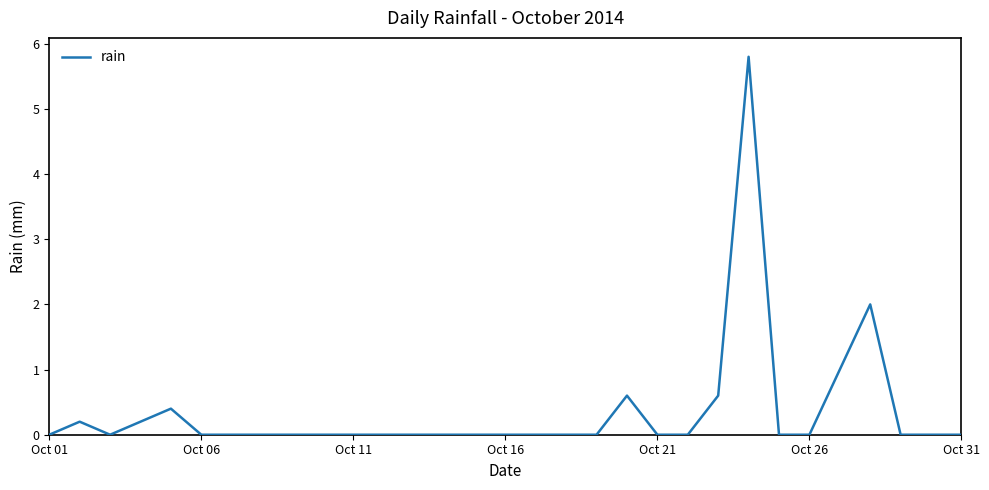

True or false: the data has more than 2 interior local peaks.

True